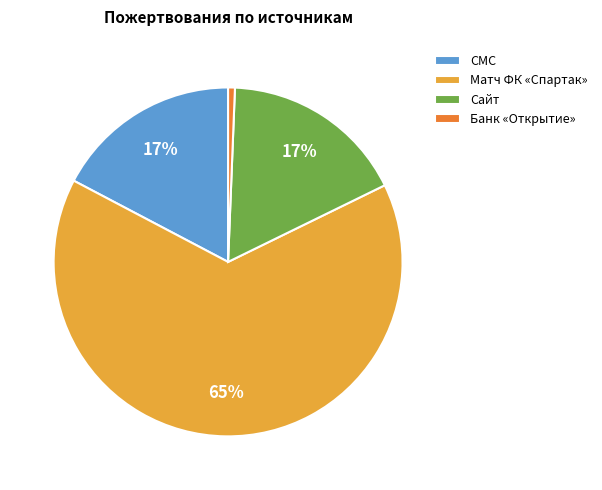

True or false: Матч ФК «Спартак» accounts for 65% of the total.

True